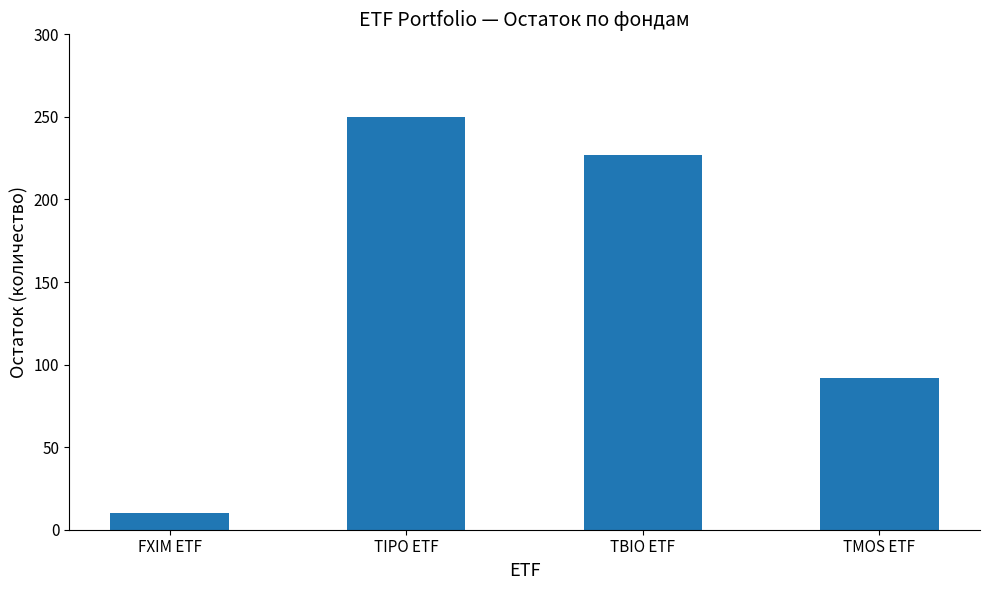

Reading left to right, list all the values displayed in this chart.

10	250	227	92